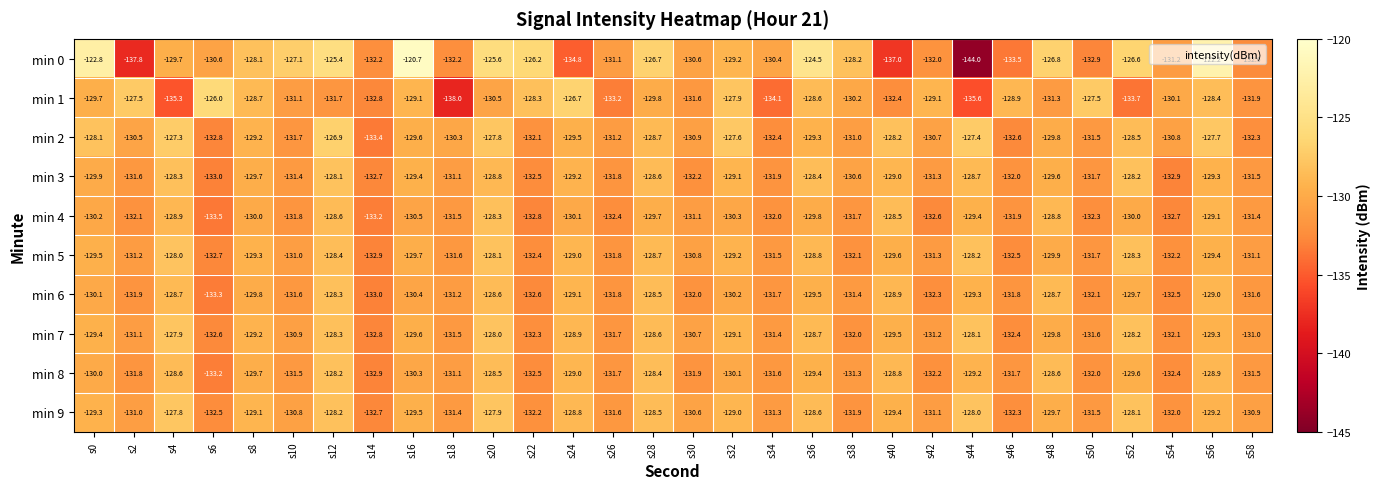

True or false: min 6 has a value of -174.6 at s54.

False